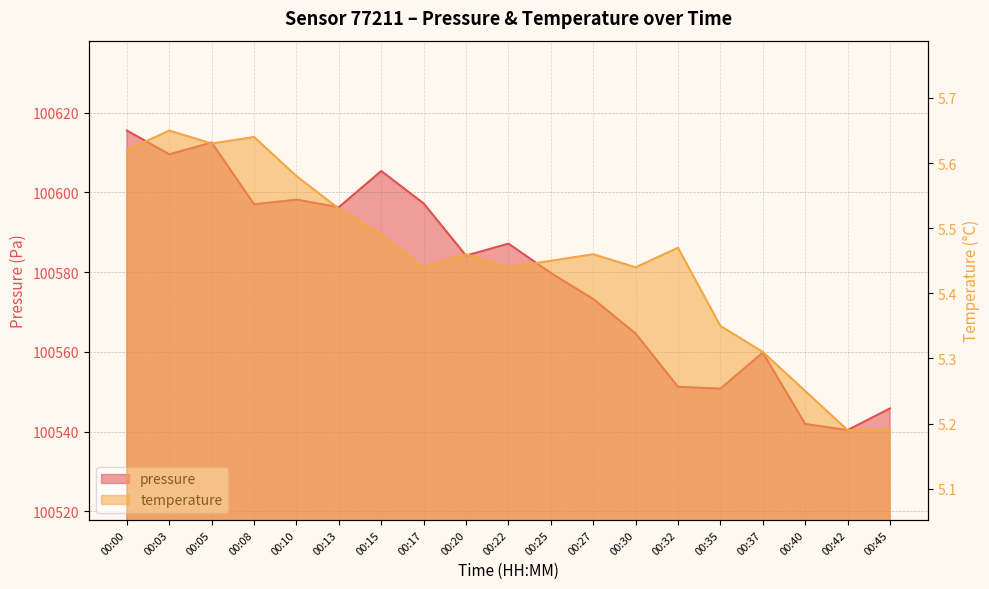

Does the chart have visible grid lines?

Yes